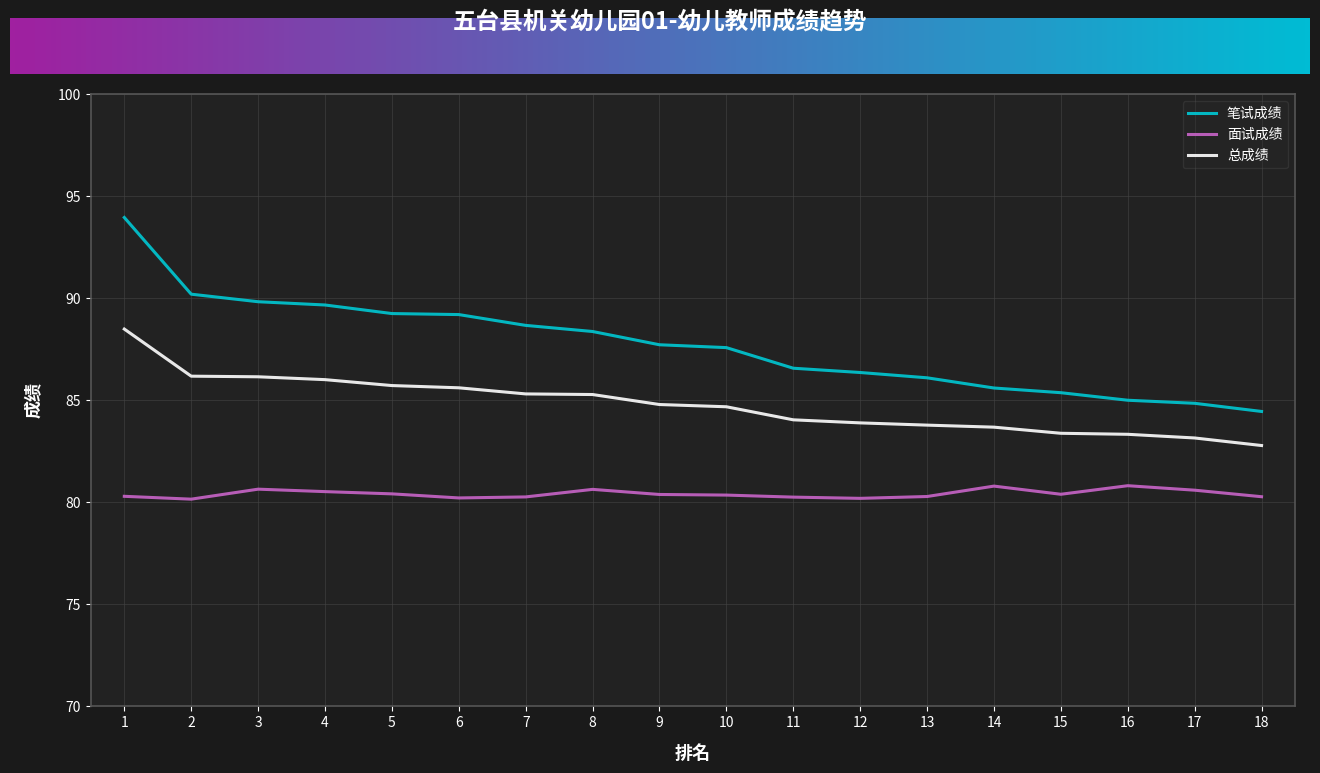

What is the sum of the 笔试成绩 values at 14 and 13?

171.7